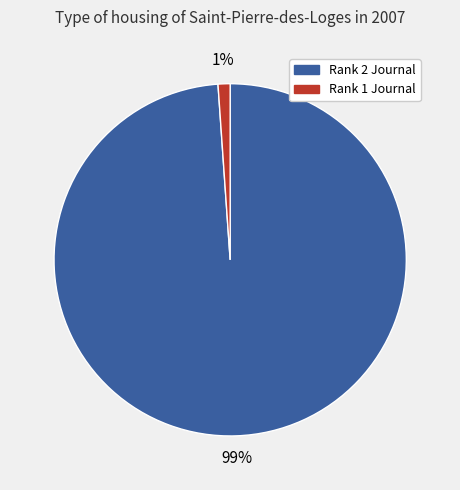

Count the number of slices in the pie.

2